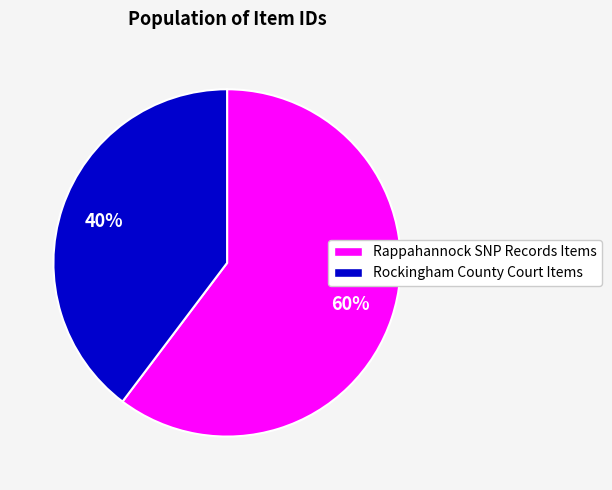

To the nearest percent, what is the average slice percentage?

50%